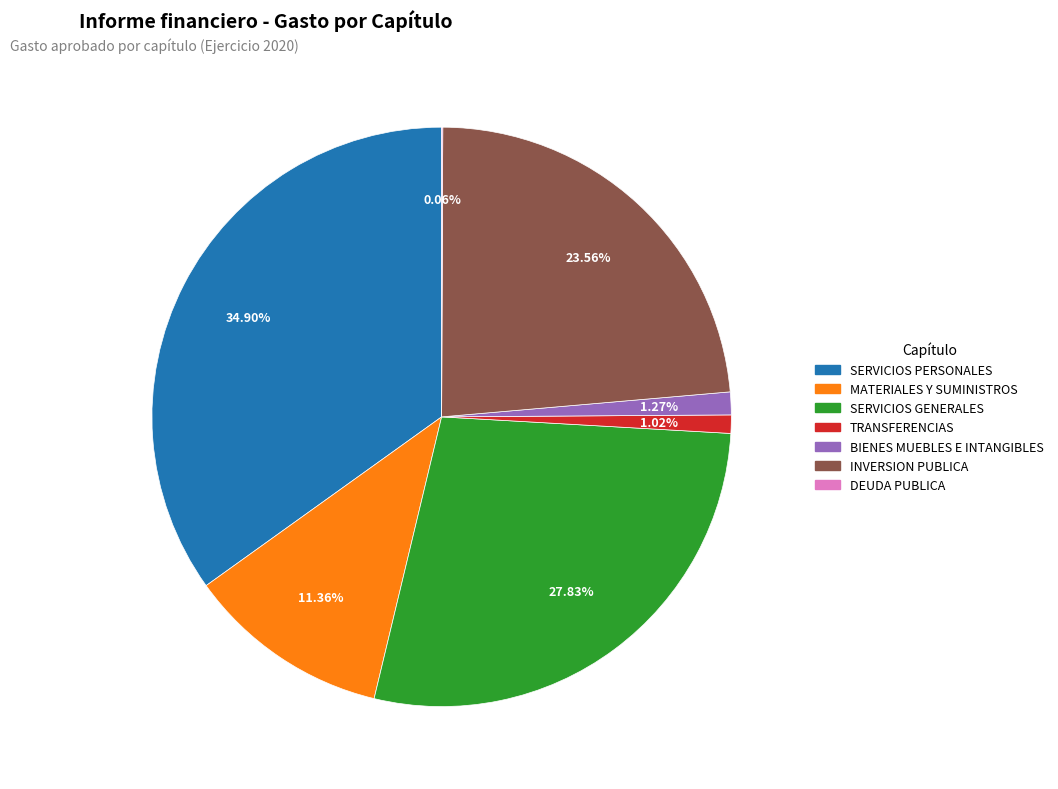

Is there a majority slice in this chart?

No